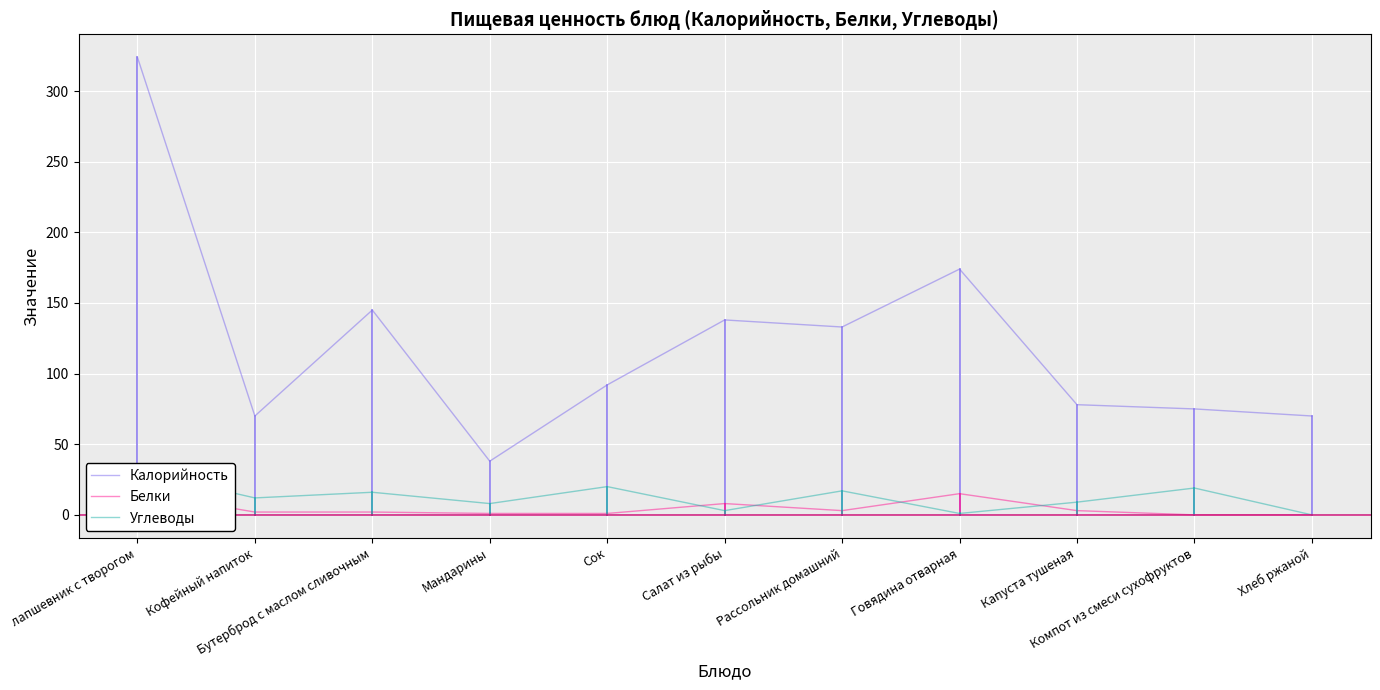

Where is Белки nearest to the value 8?

Салат из рыбы